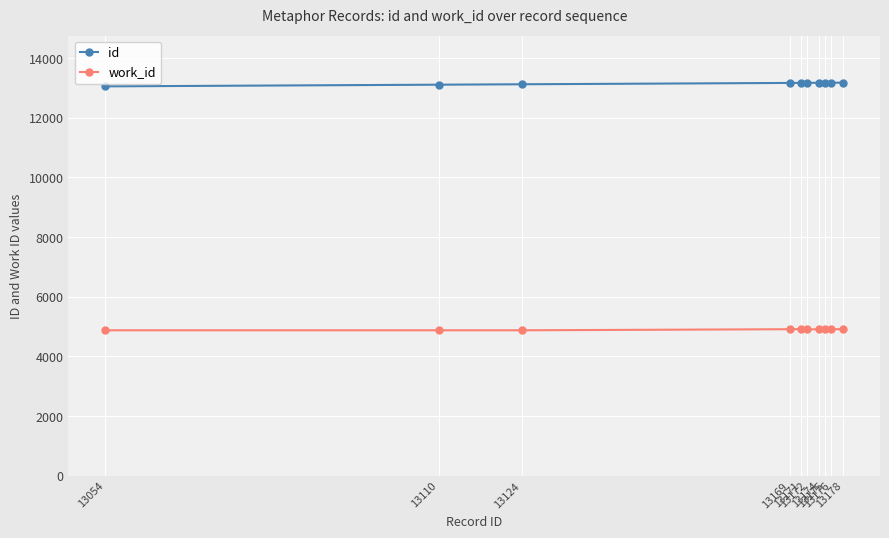

Rank the series by their maximum value, from highest to lowest.

id, work_id